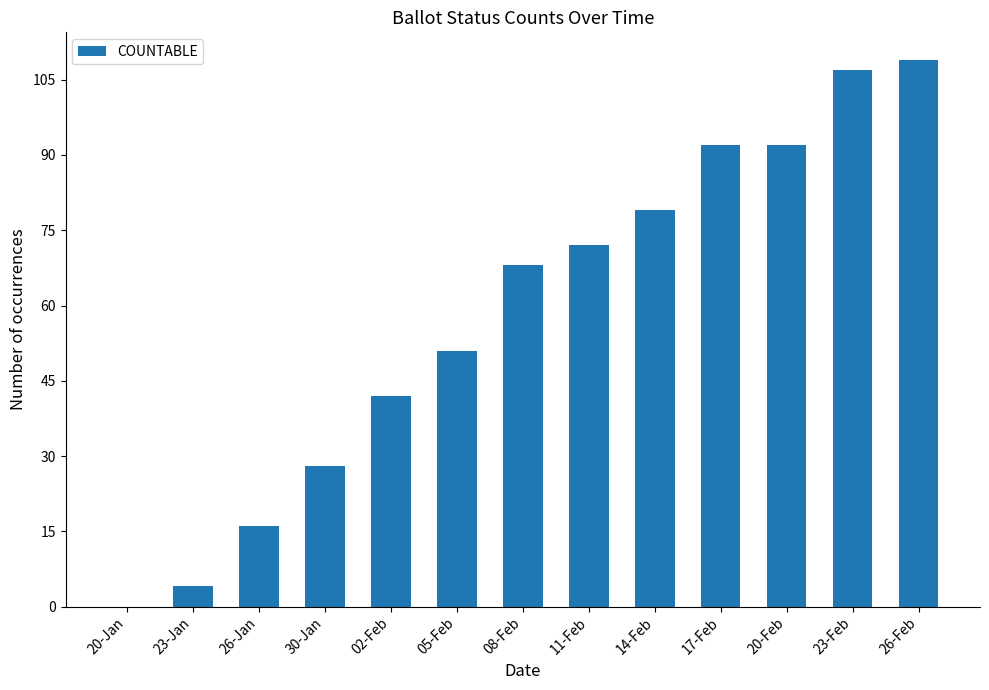

What is the change in value from 30-Jan to 26-Feb?

+81